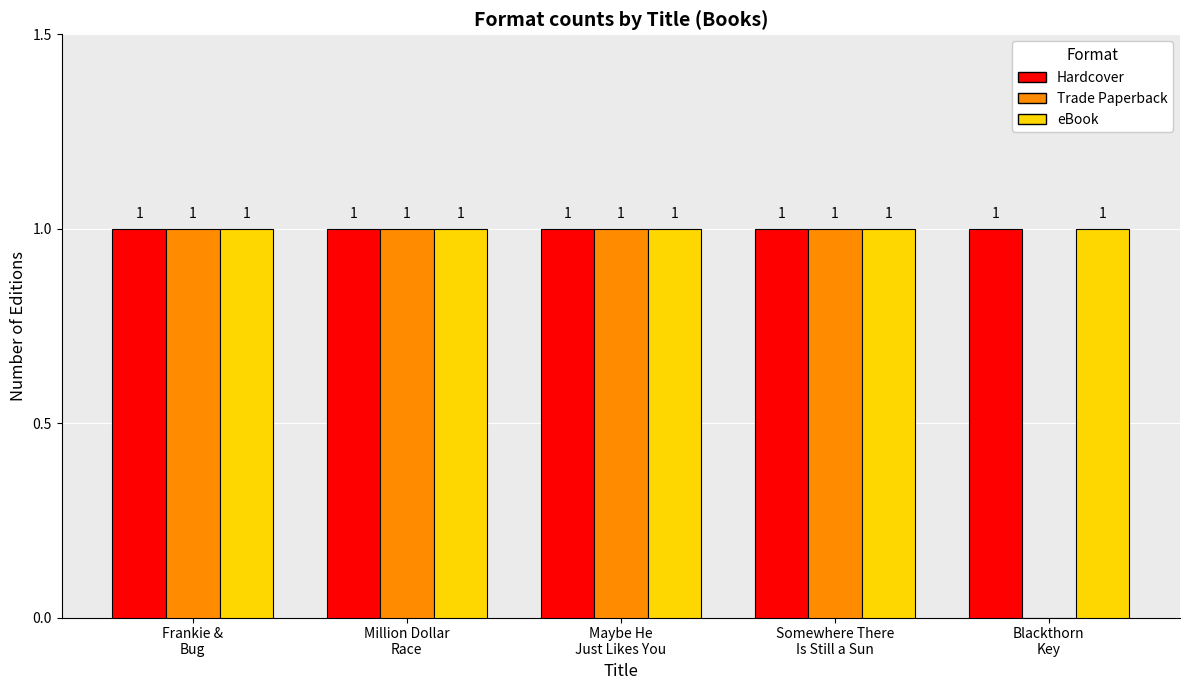

Which series has the widest spread of values?

Trade Paperback